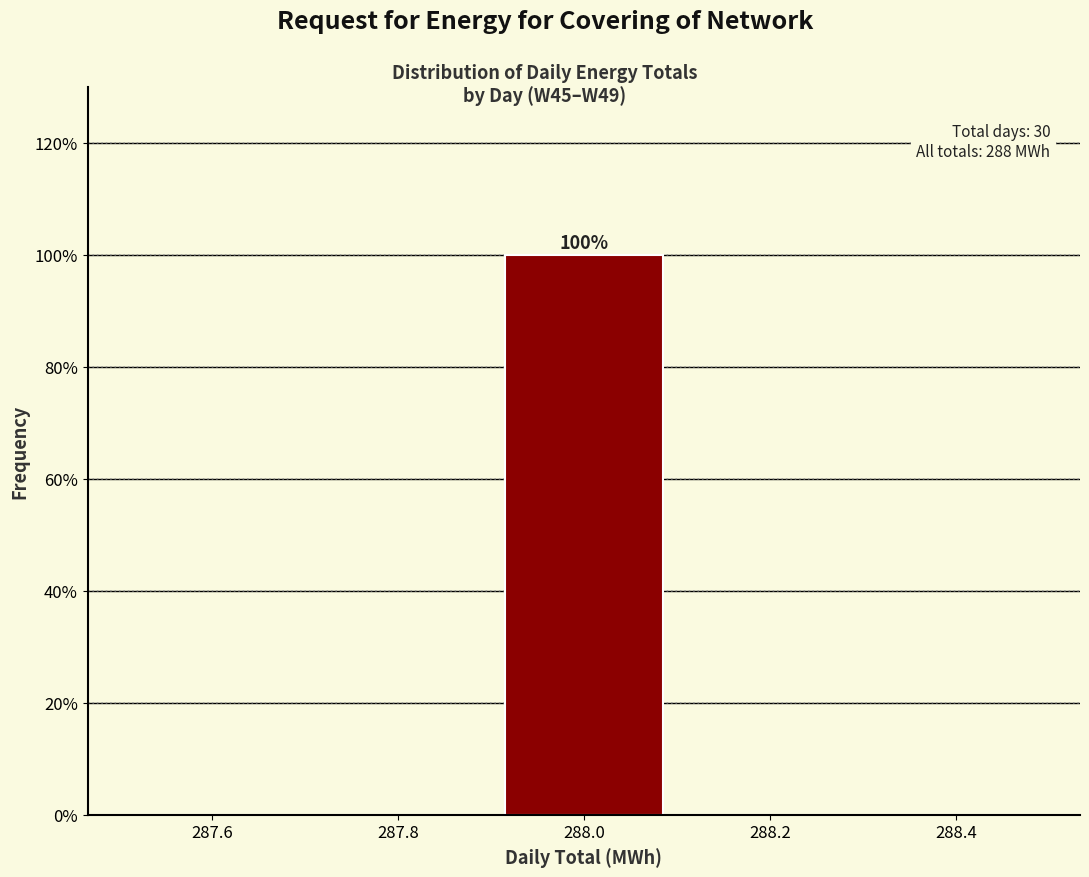

Over which range of the x-axis is the bar tallest?

287.9 to 288.1